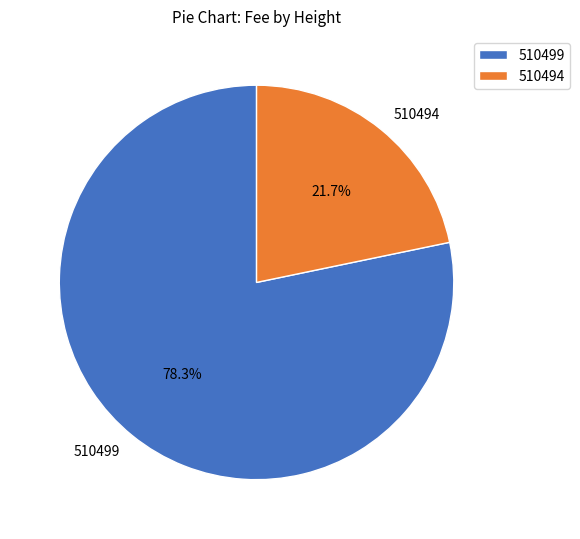

To the nearest percent, what is the difference between the largest and smallest slice percentages?

57%